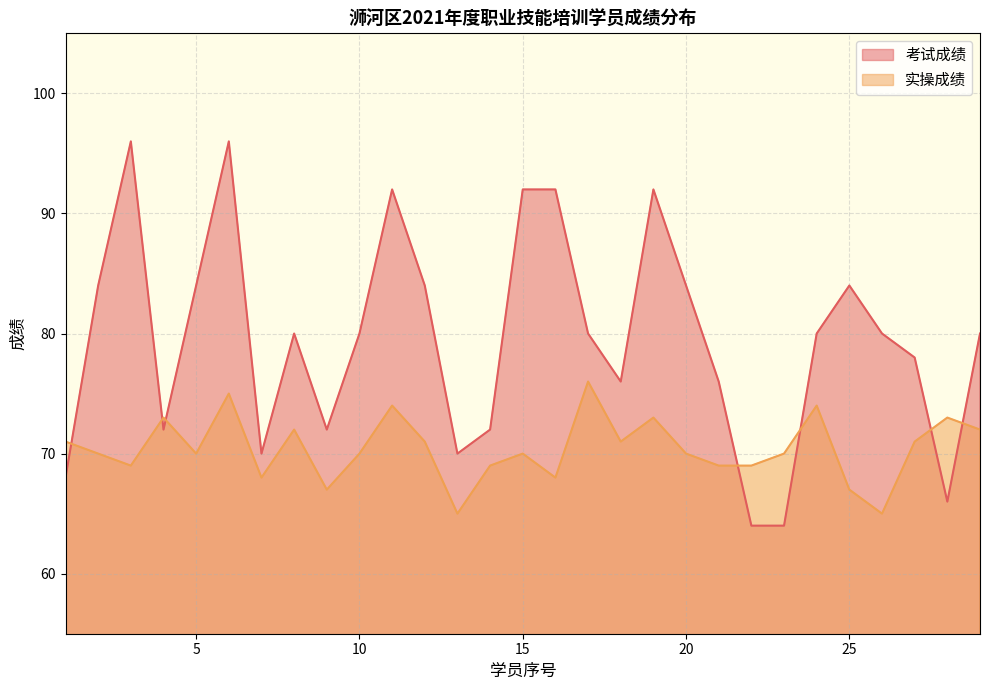

Which category has the highest value across all series?

3